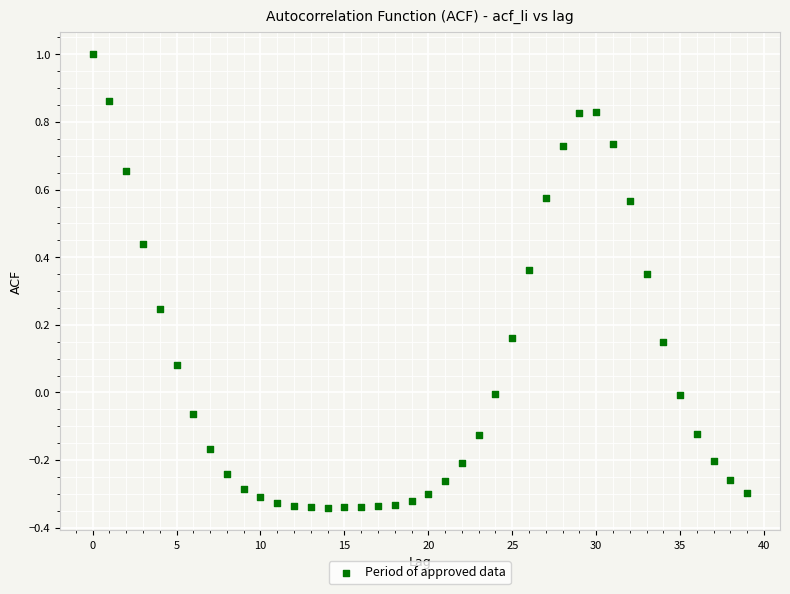

What is the range of Y values (max minus min)?

1.3